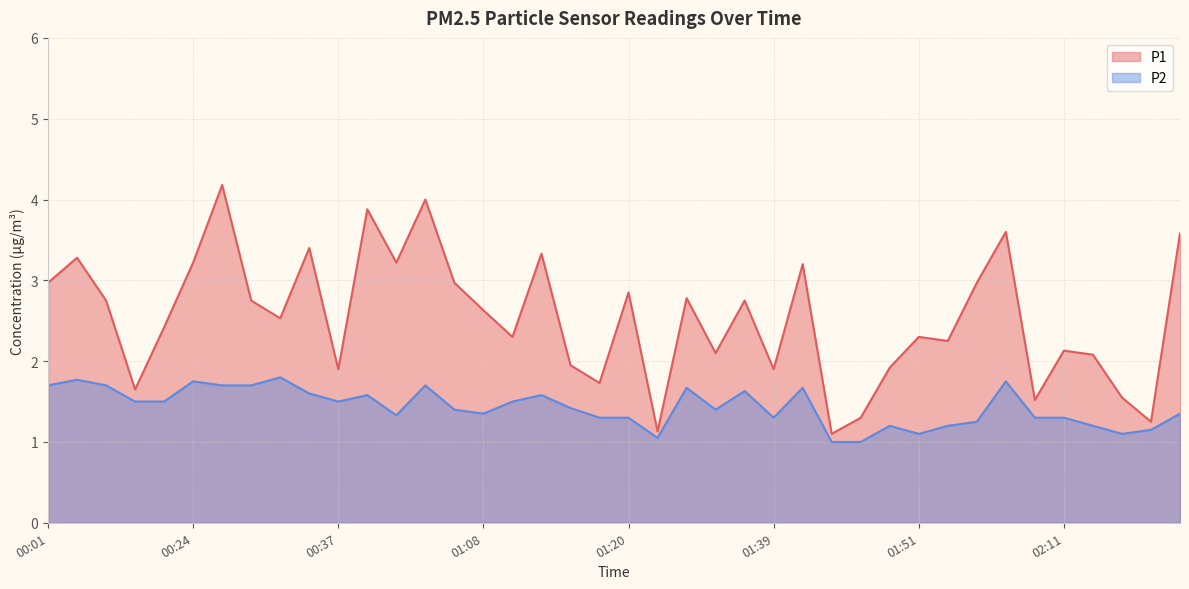

The value of P2 at 01:44 is 1.7. True or false?

False